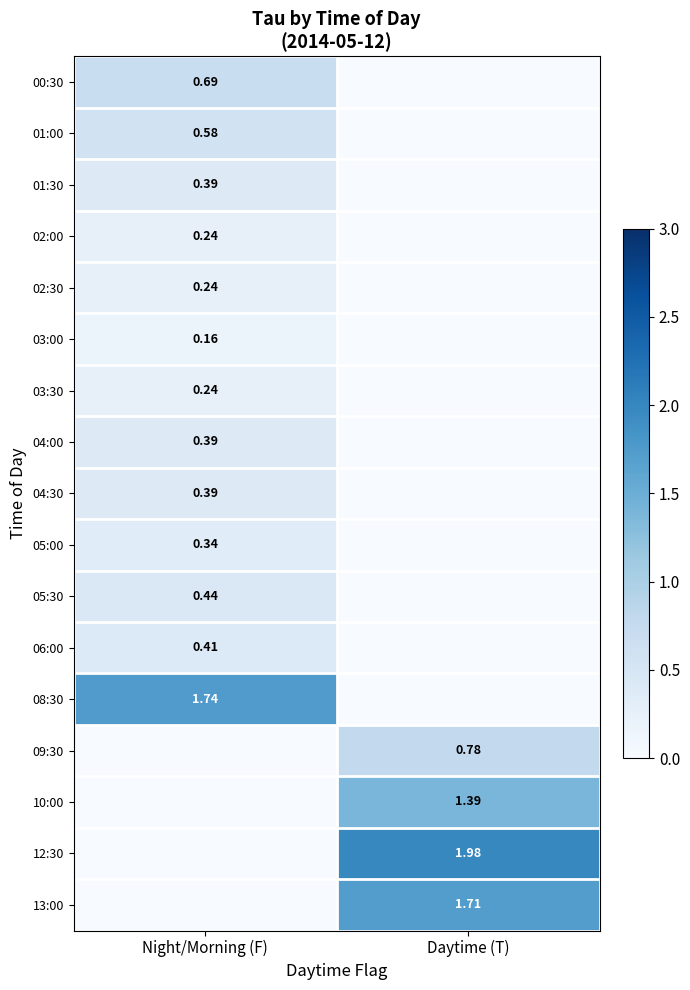

What is the highest value of the 13:00 series?

1.7